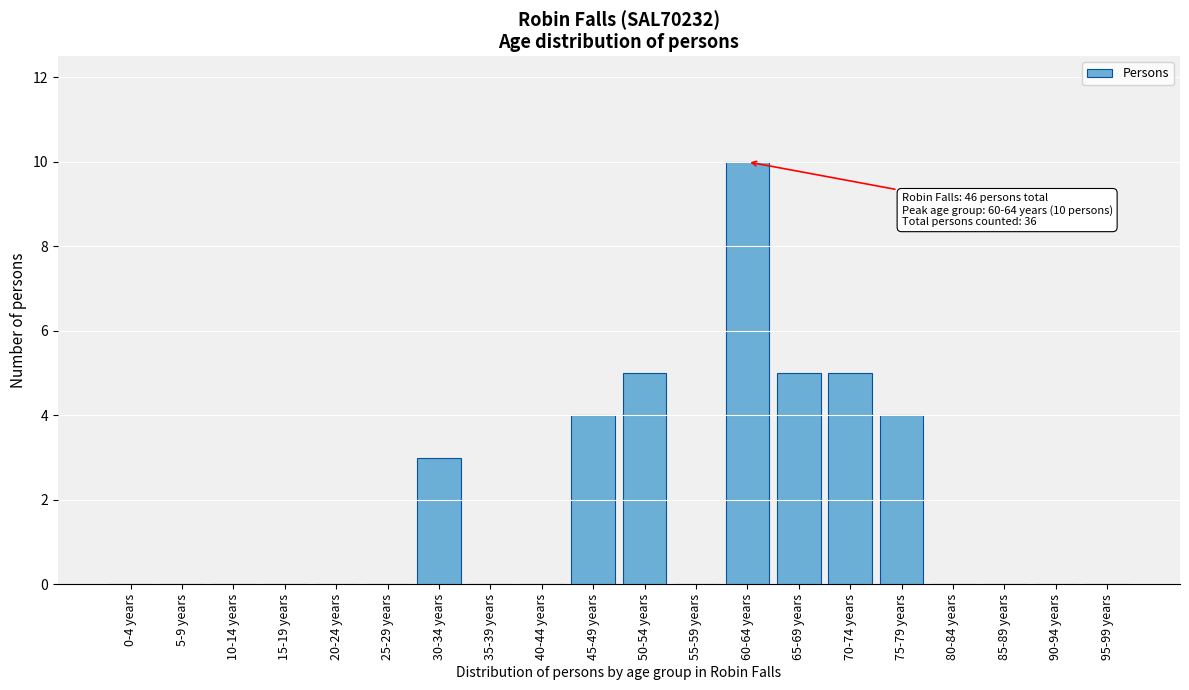

Reading left to right, transcribe all the data shown in this chart.

0-4 years=0	5-9 years=0	10-14 years=0	15-19 years=0	20-24 years=0	25-29 years=0	30-34 years=3	35-39 years=0	40-44 years=0	45-49 years=4	50-54 years=5	55-59 years=0	60-64 years=10	65-69 years=5	70-74 years=5	75-79 years=4	80-84 years=0	85-89 years=0	90-94 years=0	95-99 years=0